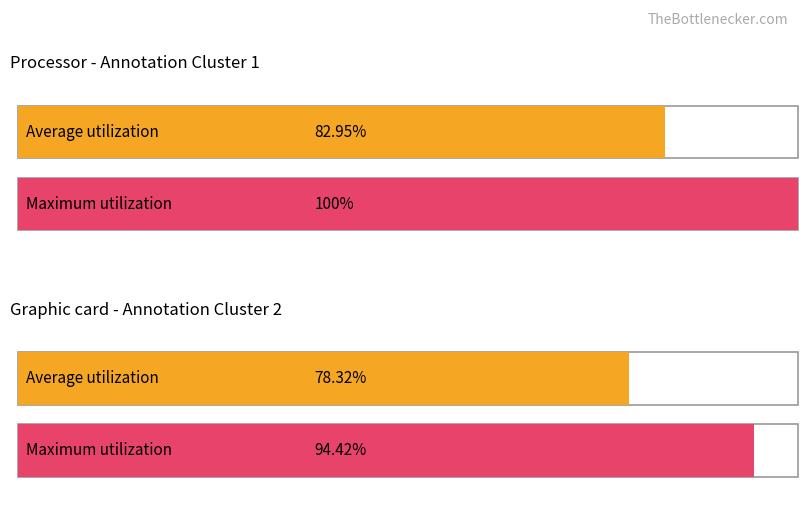

How many data points in Maximum utilization are less than 193?

2